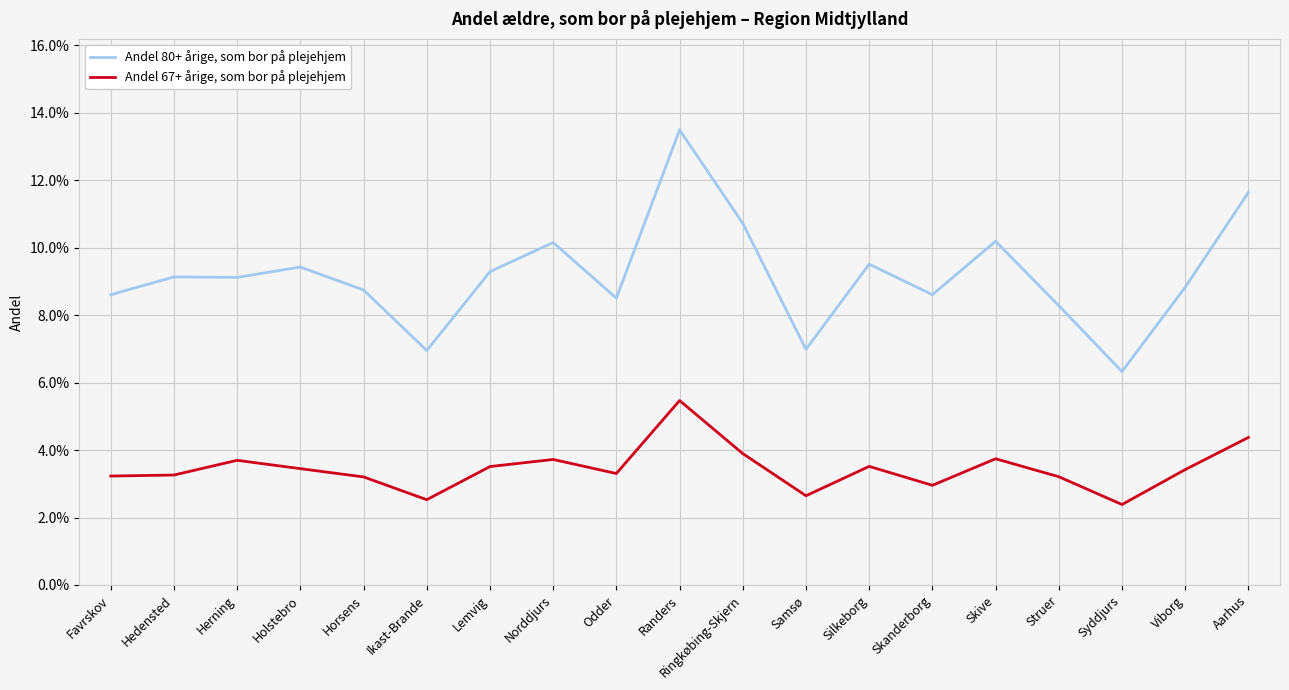

Which series has the largest range (max minus min)?

Andel 80+ årige, som bor på plejehjem